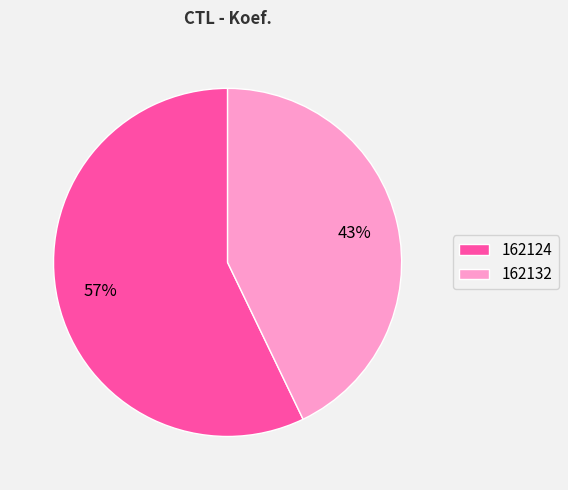

Which slice is the largest?

162124